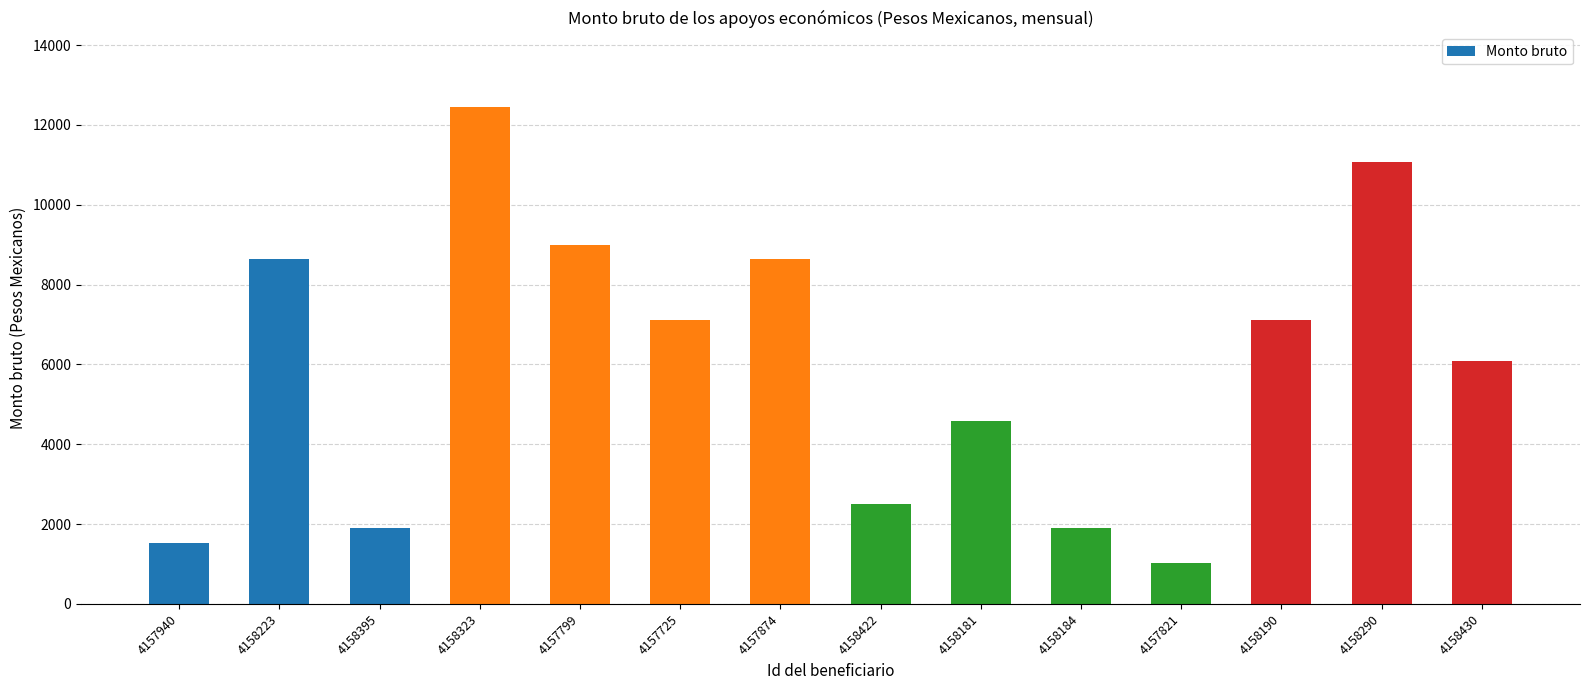

Approximately how many times larger is the value at 4157799 compared to 4158190?

1.3